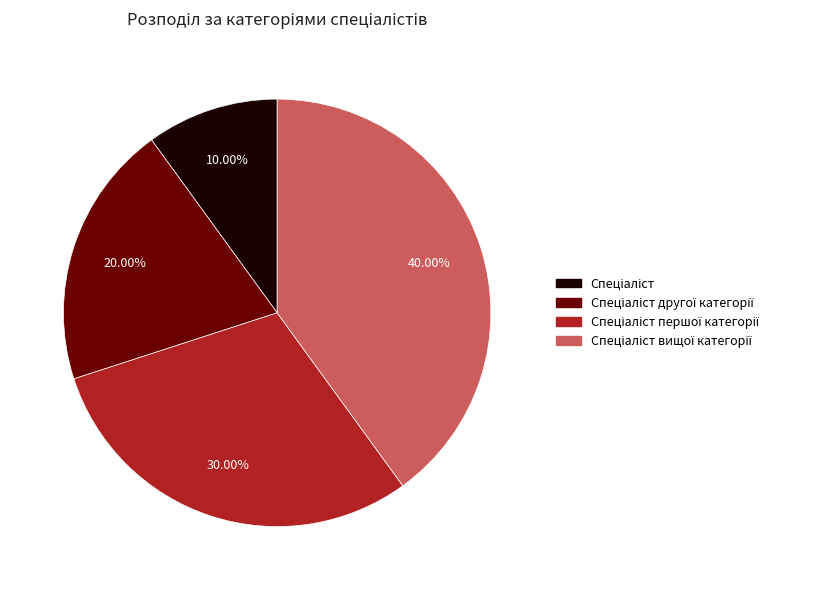

Is there a majority slice in this chart?

No